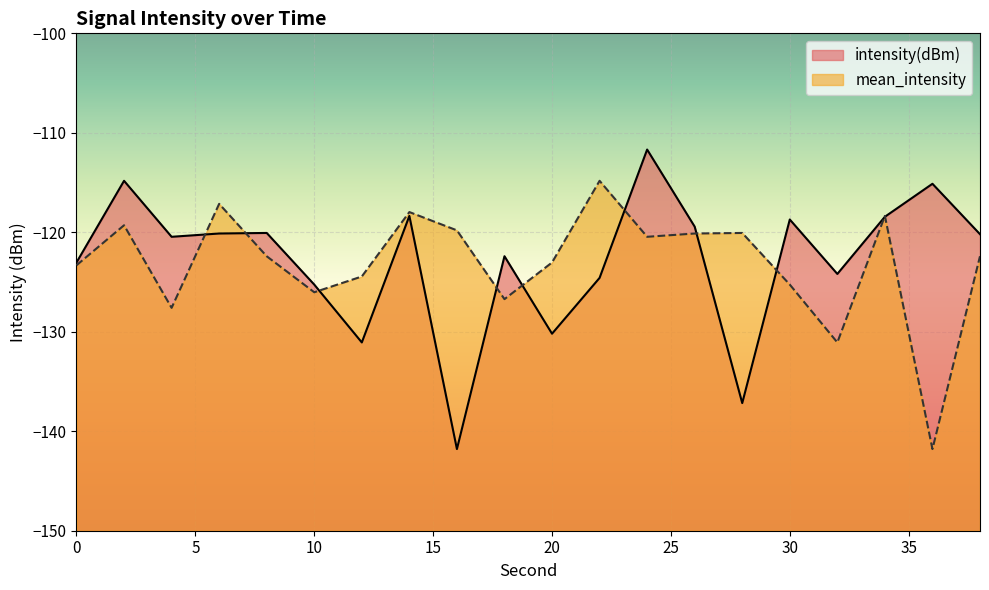

What is the approximate value of mean_intensity at 36?

-141.8